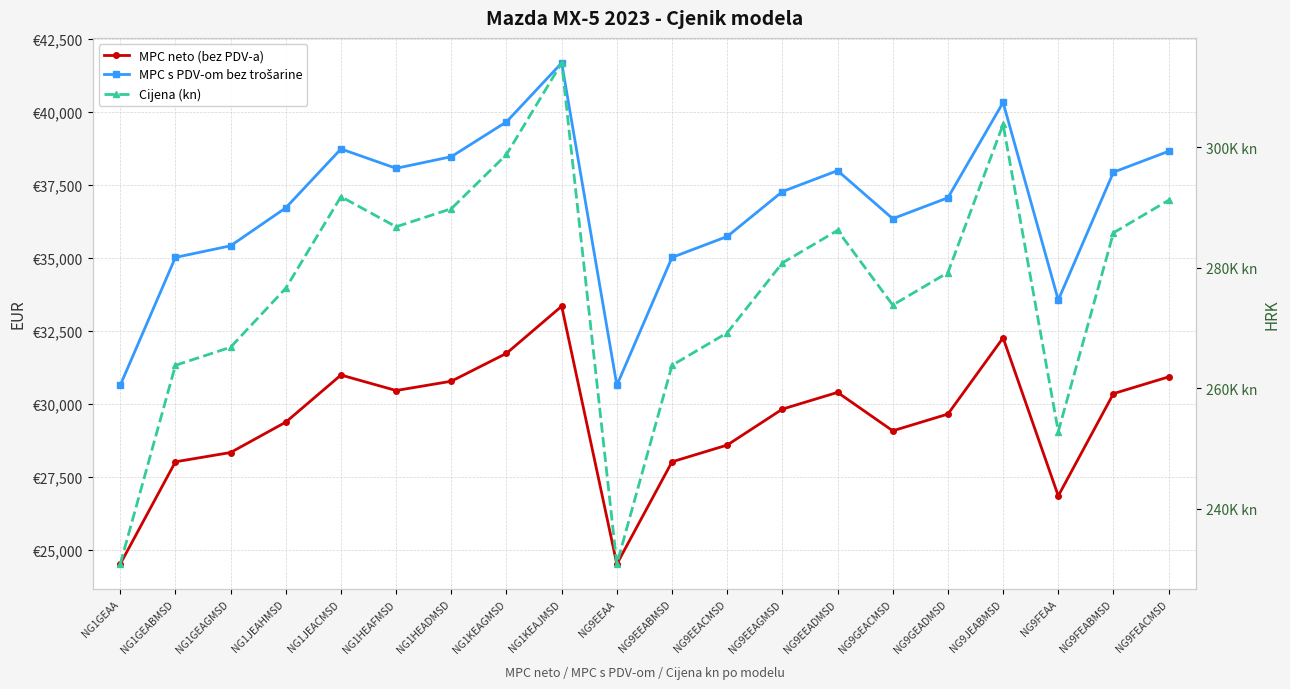

List the series in order of their peak value, lowest first.

MPC neto (bez PDV-a), MPC s PDV-om bez trošarine, Cijena (kn)